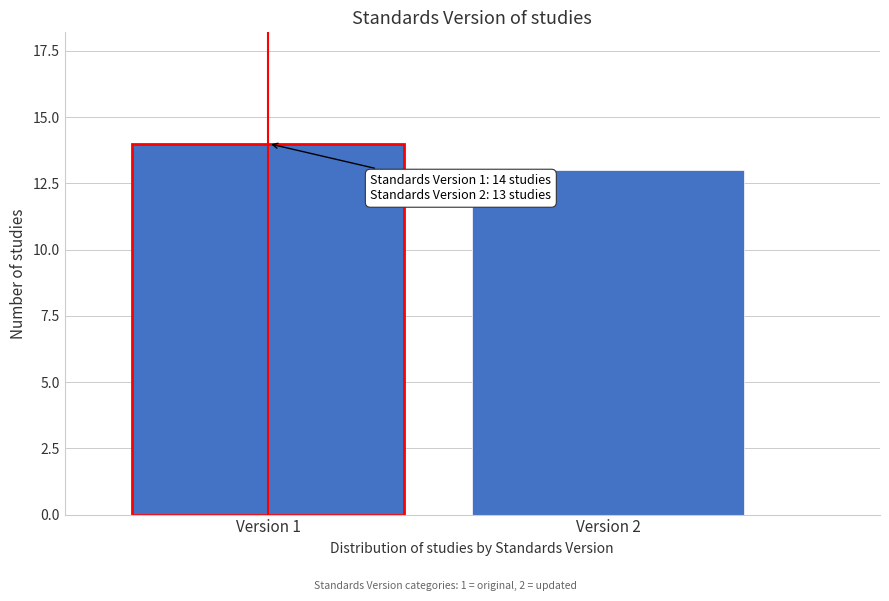

Reading right to left, list all the values displayed in this chart.

Version 2=13	Version 1=14